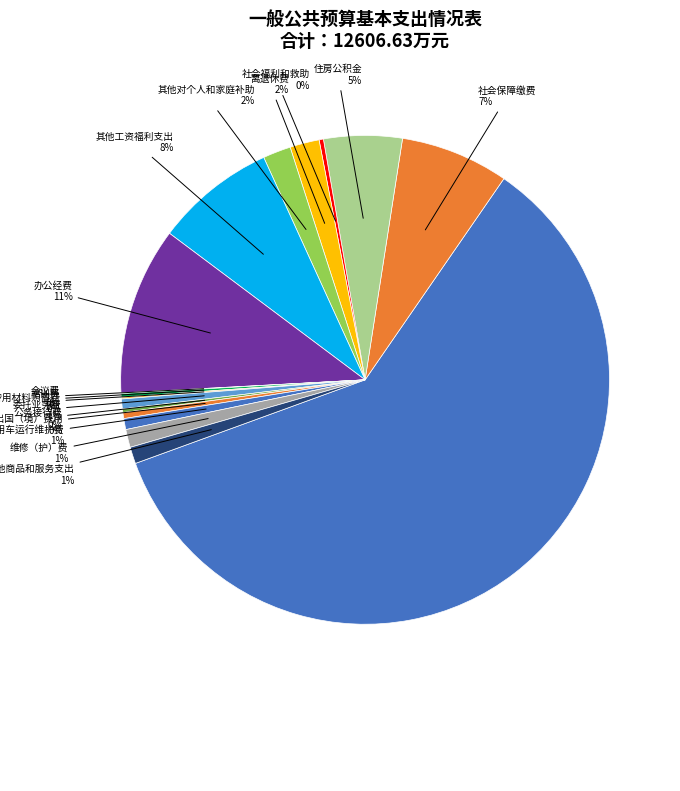

Does any single category account for the majority?

Yes